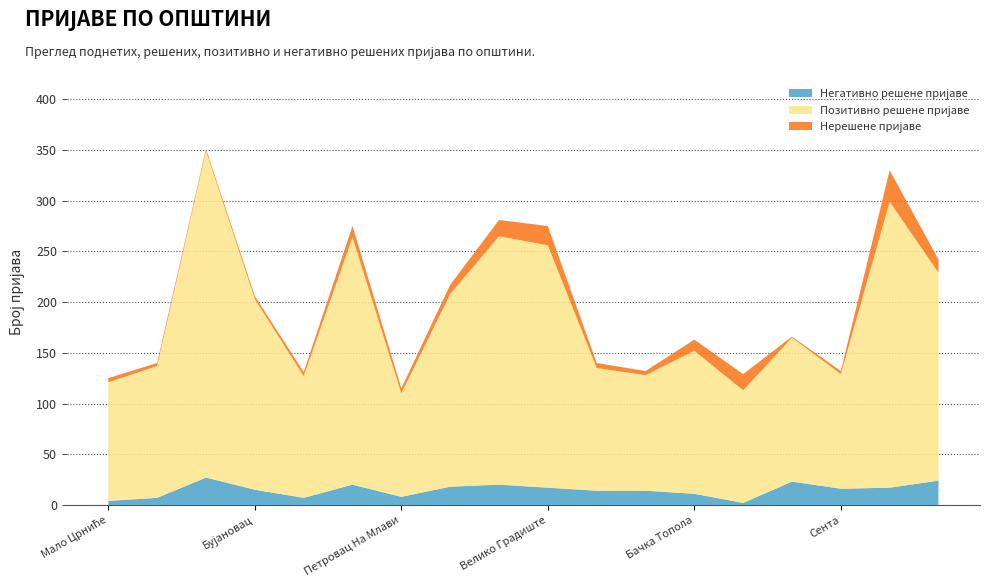

Reading left to right, extract all data points from this chart.

Број поднетих пријава: ОПШТИНА МАЛО ЦРНИЋЕ=125	ОПШТИНА ТОПОЛА=140	ОПШТИНА СВИЛАЈНАЦ=351	ОПШТИНА БУЈАНОВАЦ=206	ОПШТИНА АДА=132	ОПШТИНА ТЕМЕРИН=275	ОПШТИНА ПЕТРОВАЦ НА МЛАВИ=115	ОПШТИНА АЛЕКСИНАЦ=217	ОПШТИНА БОГАТИЋ=281	ОПШТИНА ВЕЛИКО ГРАДИШТЕ=275	ОПШТИНА БАЧКИ ПЕТРОВАЦ=140	ОПШТИНА КУЧЕВО=132	ОПШТИНА БАЧКА ТОПОЛА=163	ГРАДСКА ОПШТИНА СОПОТ=129	ОПШТИНА НОВИ БЕЧЕЈ=166	ОПШТИНА СЕНТА=132	ОПШТИНА БЕЧЕЈ=330	ОПШТИНА ВЛАСОТИНЦЕ=242
Број решених пријава: ОПШТИНА МАЛО ЦРНИЋЕ=121	ОПШТИНА ТОПОЛА=137	ОПШТИНА СВИЛАЈНАЦ=349	ОПШТИНА БУЈАНОВАЦ=203	ОПШТИНА АДА=128	ОПШТИНА ТЕМЕРИН=264	ОПШТИНА ПЕТРОВАЦ НА МЛАВИ=110	ОПШТИНА АЛЕКСИНАЦ=208	ОПШТИНА БОГАТИЋ=265	ОПШТИНА ВЕЛИКО ГРАДИШТЕ=256	ОПШТИНА БАЧКИ ПЕТРОВАЦ=135	ОПШТИНА КУЧЕВО=128	ОПШТИНА БАЧКА ТОПОЛА=152	ГРАДСКА ОПШТИНА СОПОТ=113	ОПШТИНА НОВИ БЕЧЕЈ=165	ОПШТИНА СЕНТА=129	ОПШТИНА БЕЧЕЈ=299	ОПШТИНА ВЛАСОТИНЦЕ=229
Број позитивно решених пријава: ОПШТИНА МАЛО ЦРНИЋЕ=117	ОПШТИНА ТОПОЛА=130	ОПШТИНА СВИЛАЈНАЦ=322	ОПШТИНА БУЈАНОВАЦ=188	ОПШТИНА АДА=120	ОПШТИНА ТЕМЕРИН=244	ОПШТИНА ПЕТРОВАЦ НА МЛАВИ=102	ОПШТИНА АЛЕКСИНАЦ=190	ОПШТИНА БОГАТИЋ=245	ОПШТИНА ВЕЛИКО ГРАДИШТЕ=239	ОПШТИНА БАЧКИ ПЕТРОВАЦ=121	ОПШТИНА КУЧЕВО=114	ОПШТИНА БАЧКА ТОПОЛА=141	ГРАДСКА ОПШТИНА СОПОТ=111	ОПШТИНА НОВИ БЕЧЕЈ=142	ОПШТИНА СЕНТА=113	ОПШТИНА БЕЧЕЈ=282	ОПШТИНА ВЛАСОТИНЦЕ=205
Број негативно решених пријава: ОПШТИНА МАЛО ЦРНИЋЕ=4	ОПШТИНА ТОПОЛА=7	ОПШТИНА СВИЛАЈНАЦ=27	ОПШТИНА БУЈАНОВАЦ=15	ОПШТИНА АДА=7	ОПШТИНА ТЕМЕРИН=20	ОПШТИНА ПЕТРОВАЦ НА МЛАВИ=8	ОПШТИНА АЛЕКСИНАЦ=18	ОПШТИНА БОГАТИЋ=20	ОПШТИНА ВЕЛИКО ГРАДИШТЕ=17	ОПШТИНА БАЧКИ ПЕТРОВАЦ=14	ОПШТИНА КУЧЕВО=14	ОПШТИНА БАЧКА ТОПОЛА=11	ГРАДСКА ОПШТИНА СОПОТ=2	ОПШТИНА НОВИ БЕЧЕЈ=23	ОПШТИНА СЕНТА=16	ОПШТИНА БЕЧЕЈ=17	ОПШТИНА ВЛАСОТИНЦЕ=24